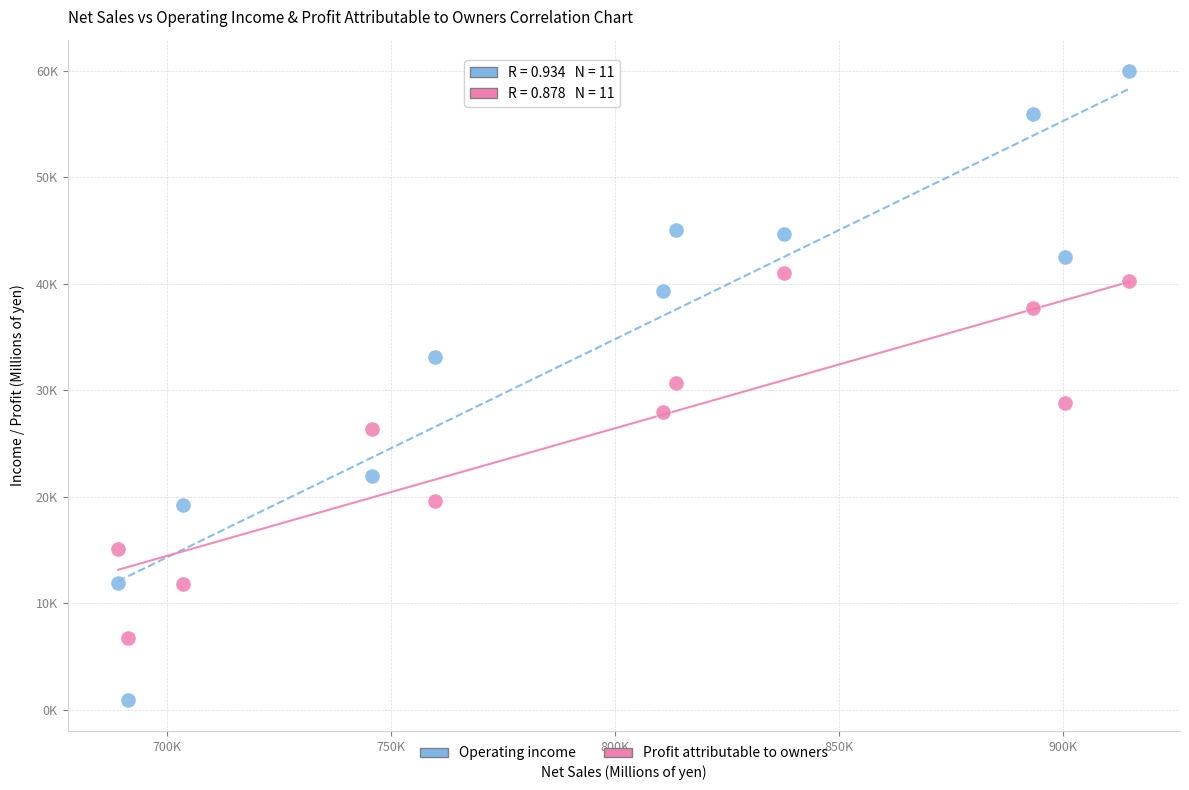

What are all the series names shown in the legend?

Operating income, Profit attributable to owners